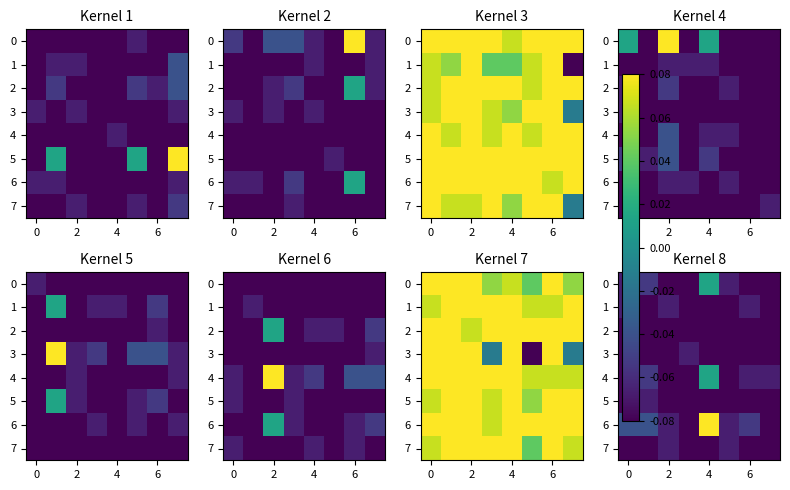

What is the sum of all 5 values?

-0.6